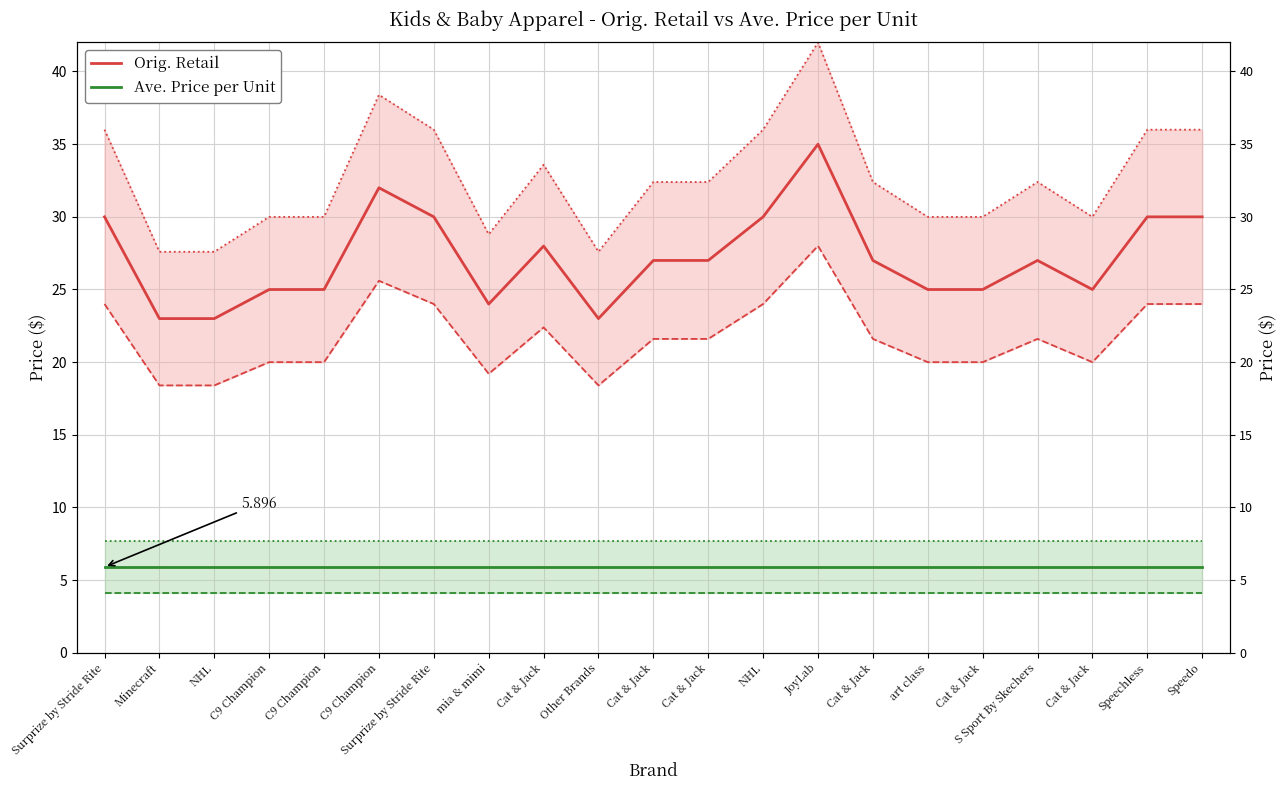

Which series has the largest range (max minus min)?

Orig. Retail